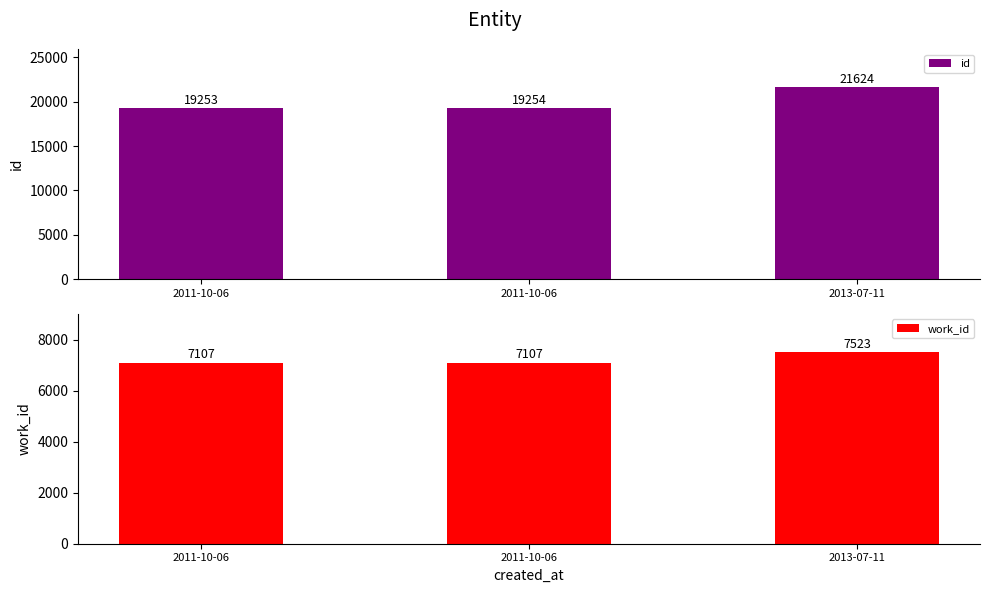

What is the approximate value of work_id at 2011-10-06, to the nearest 5?

7105